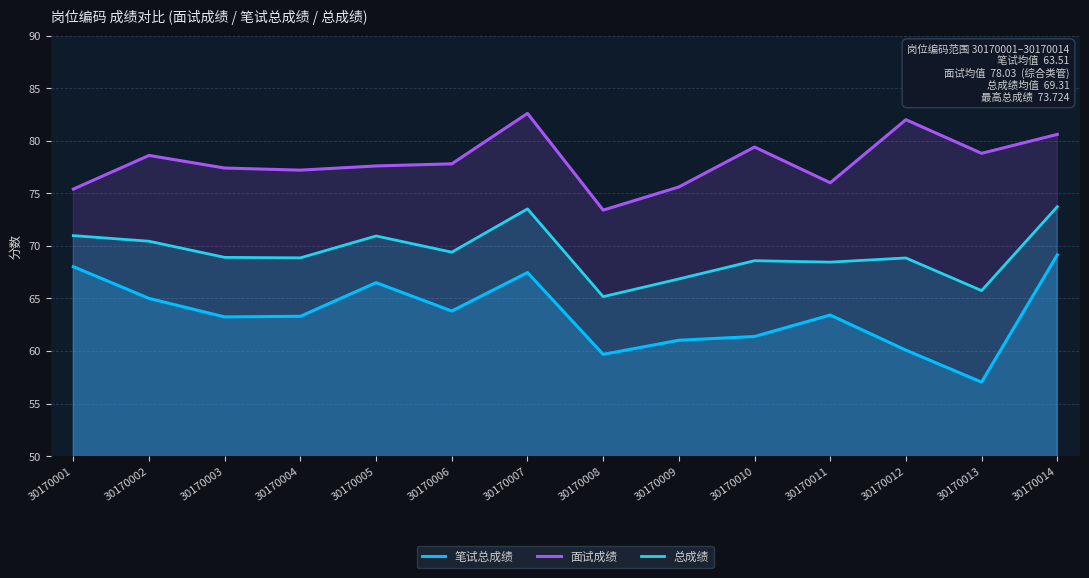

The 面试成绩 series shows 99.9 at 30170008. True or false?

False